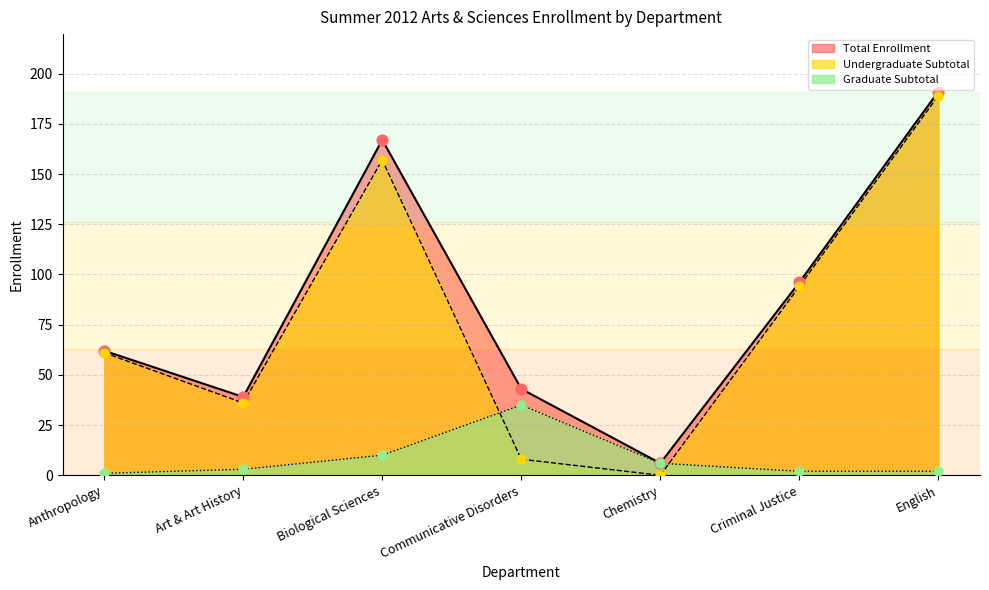

Is the value of Undergraduate Subtotal at Criminal Justice greater than the value of Graduate Subtotal at Chemistry?

Yes